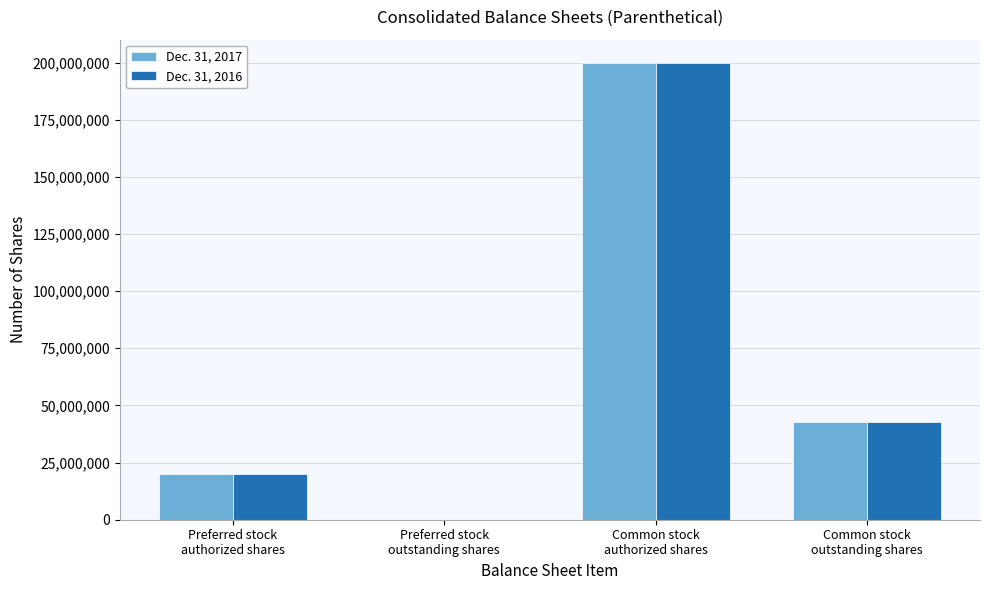

How many positive values does the Dec. 31, 2017 series have?

3